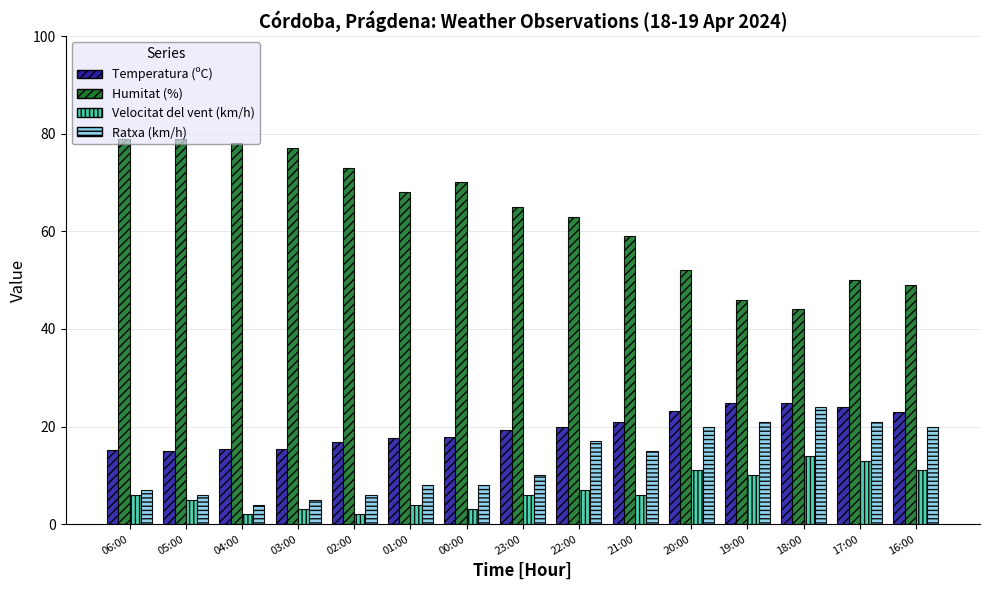

How many groups of bars are there?

15